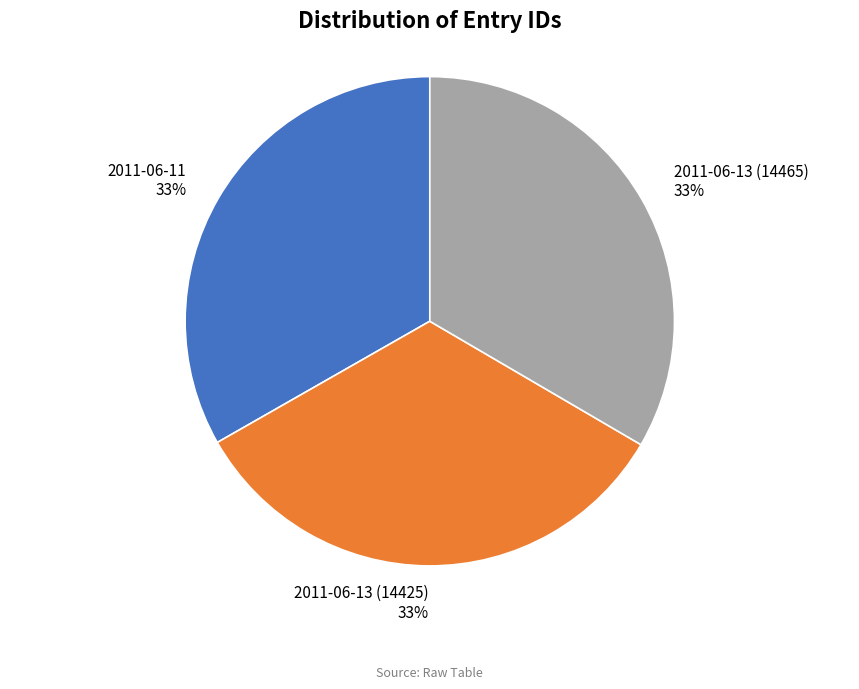

Is the sum of 2011-06-11 and 2011-06-13 (14465) greater than half?

Yes